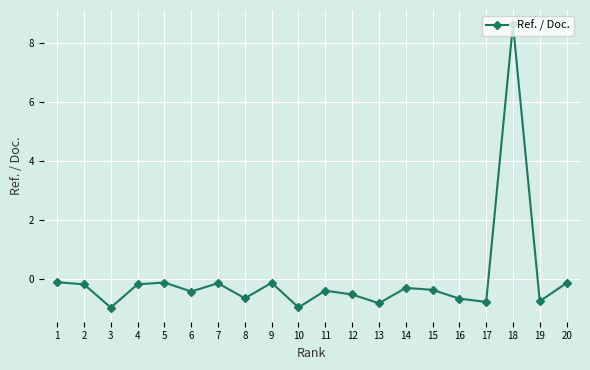

What is the difference between the second highest and minimum values?

0.9